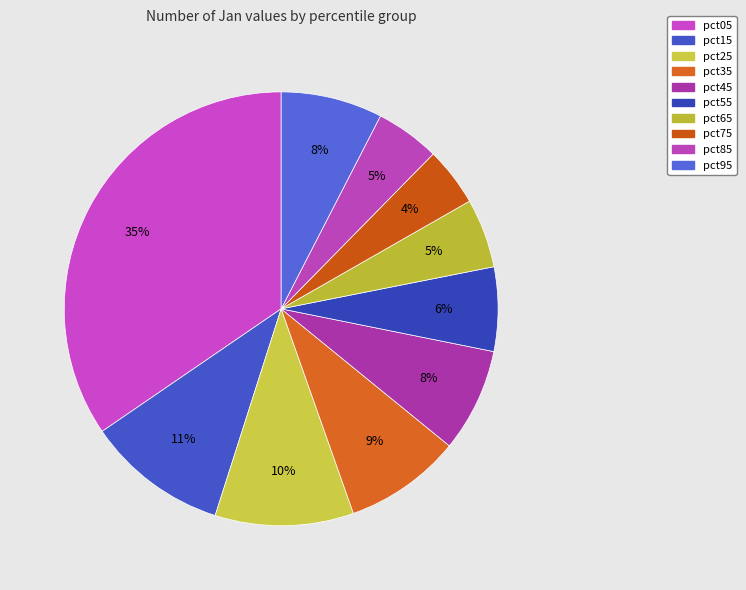

Does pct55 account for over 50% of the chart?

No